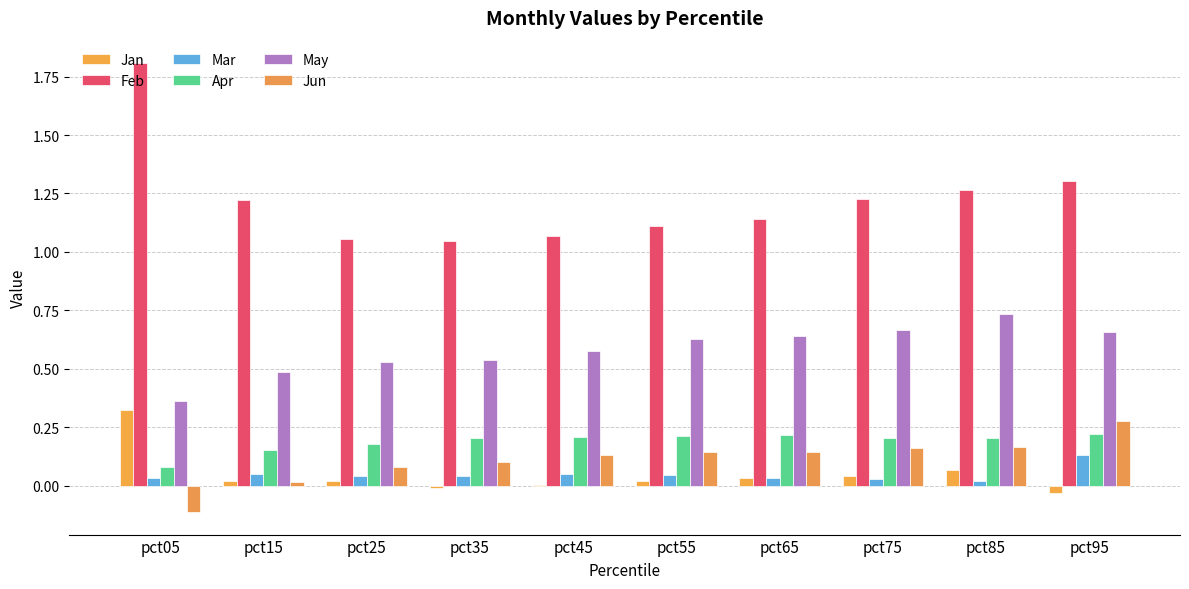

Which series changed the most between pct55 and pct95?

Feb